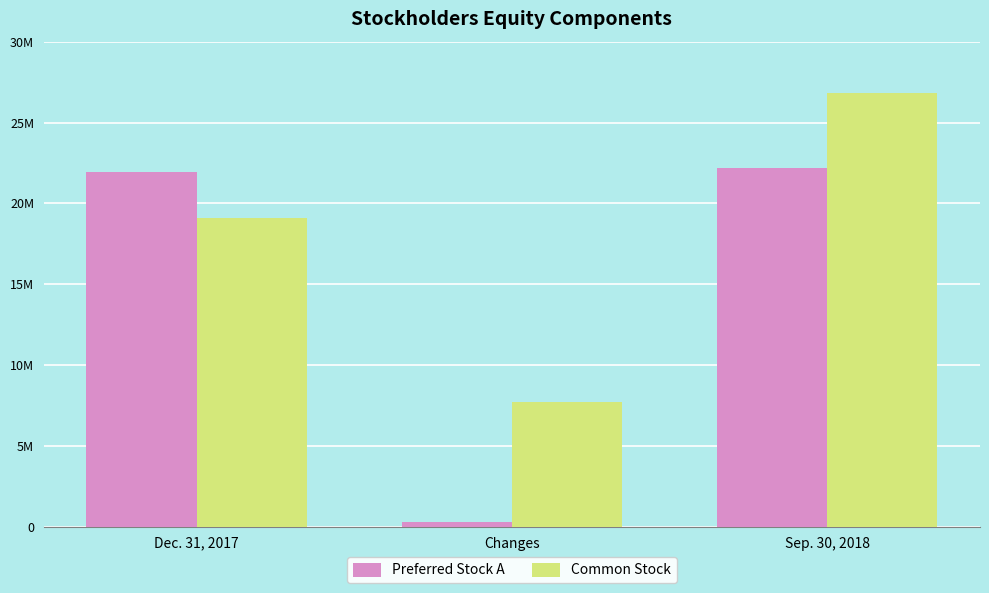

What are all the series names shown in the legend?

Preferred Stock A, Common Stock